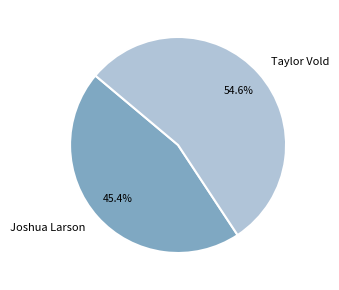

Which category has the smallest portion of the pie?

Joshua Larson